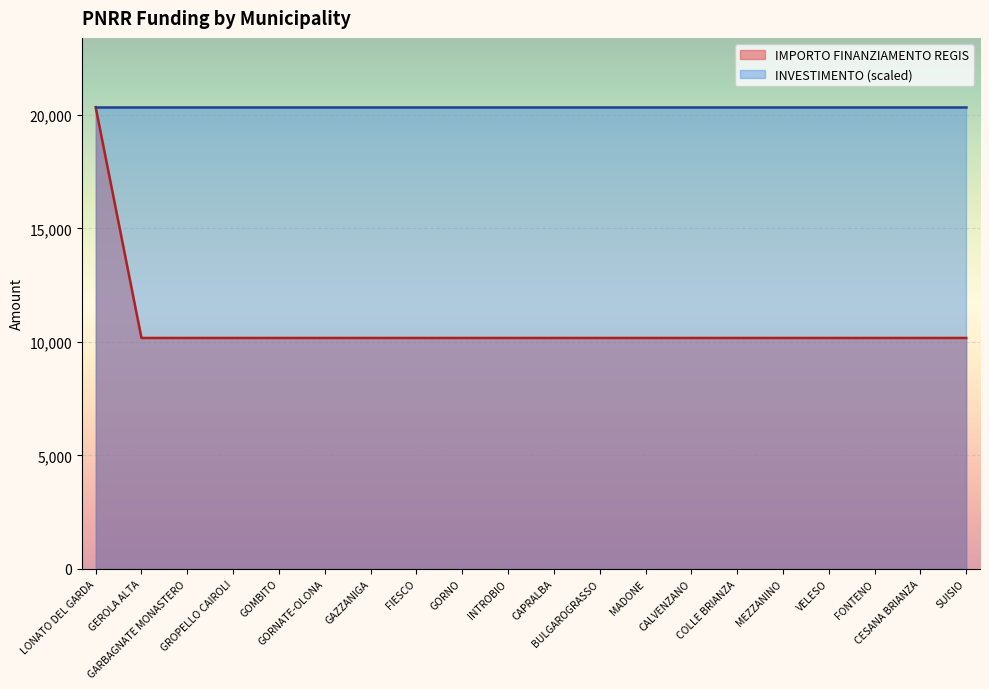

Rank the categories by value from lowest to highest.

GEROLA ALTA, GARBAGNATE MONASTERO, GROPELLO CAIROLI, GOMBITO, GORNATE-OLONA, GAZZANIGA, FIESCO, GORNO, INTROBIO, CAPRALBA, BULGAROGRASSO, MADONE, CALVENZANO, COLLE BRIANZA, MEZZANINO, VELESO, FONTENO, CESANA BRIANZA, SUISIO, LONATO DEL GARDA